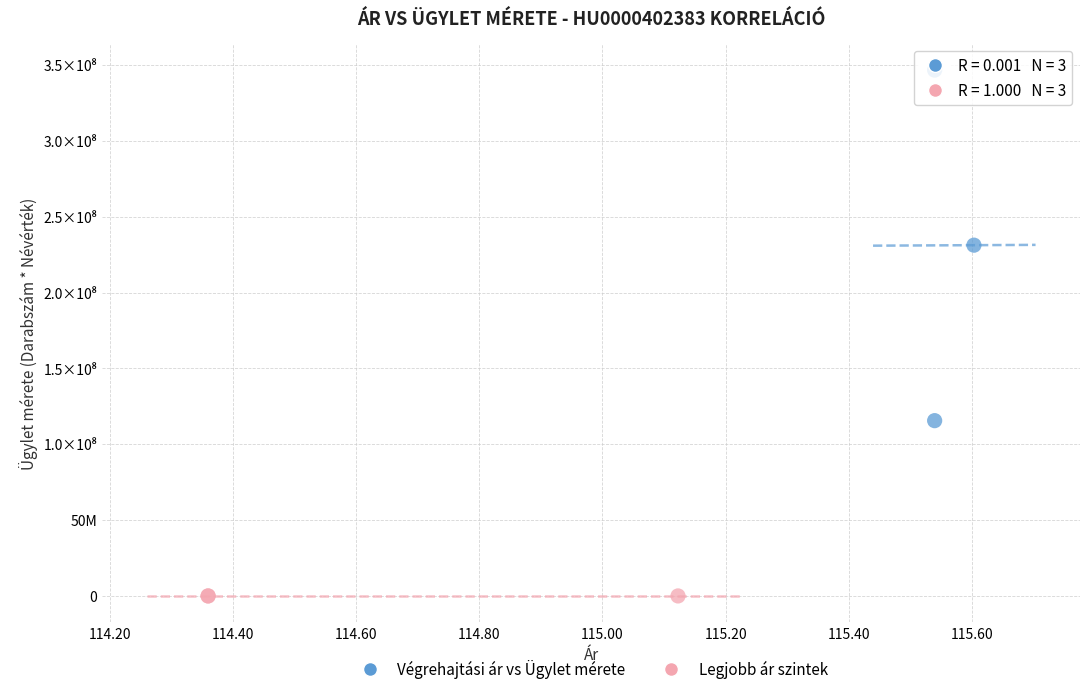

What are all the series names shown in the legend?

Végrehajtási ár vs Ügylet mérete, Legjobb ár szintek